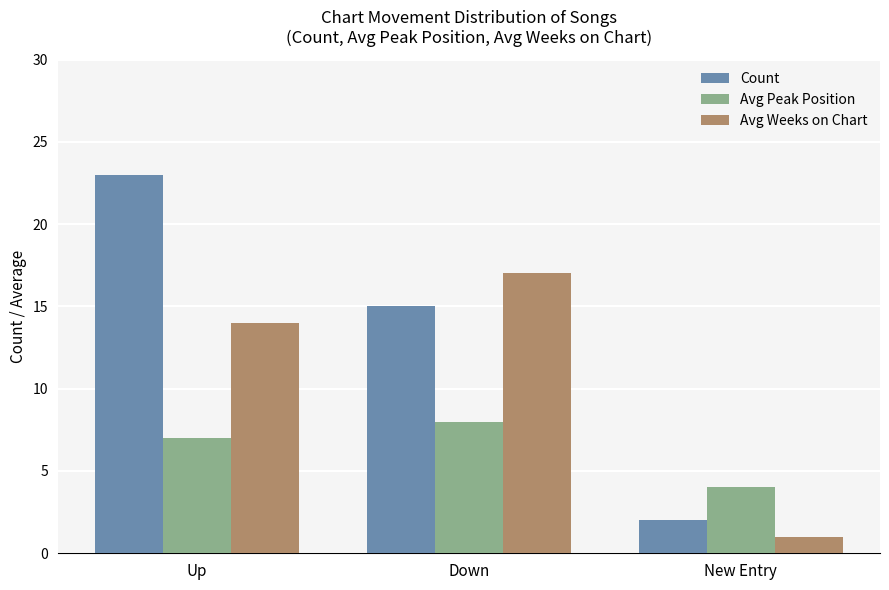

True or false: Avg Peak Position has a value of 8 at Down.

True